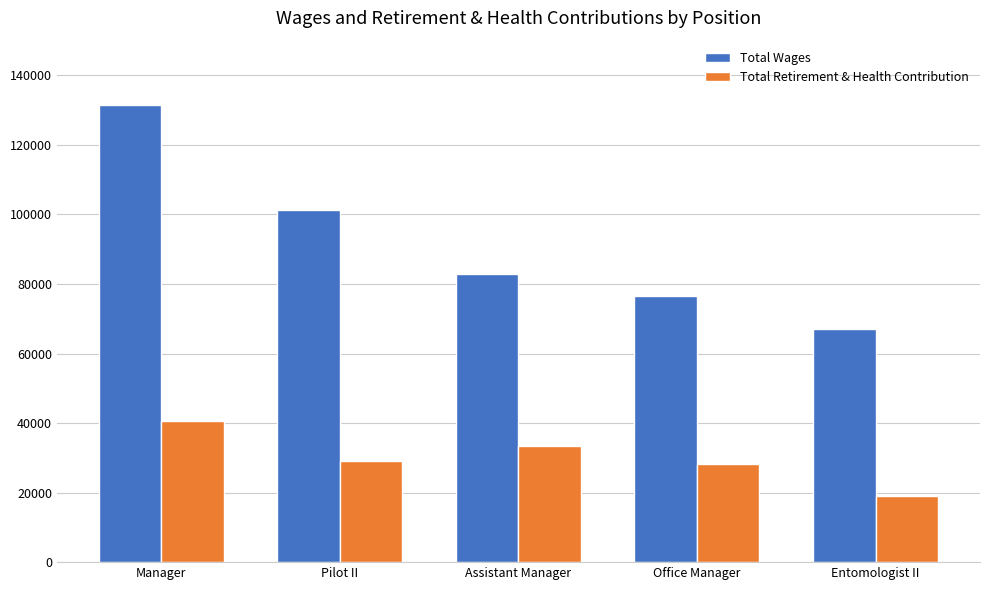

Is the value of Total Retirement & Health Contribution at Entomologist II greater than the value of Total Wages at Assistant Manager?

No